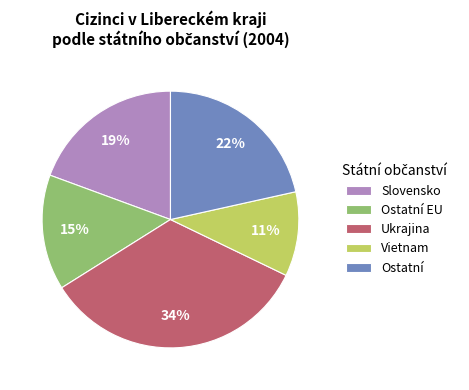

To the nearest percent, what percentage of the pie is Vietnam?

11%